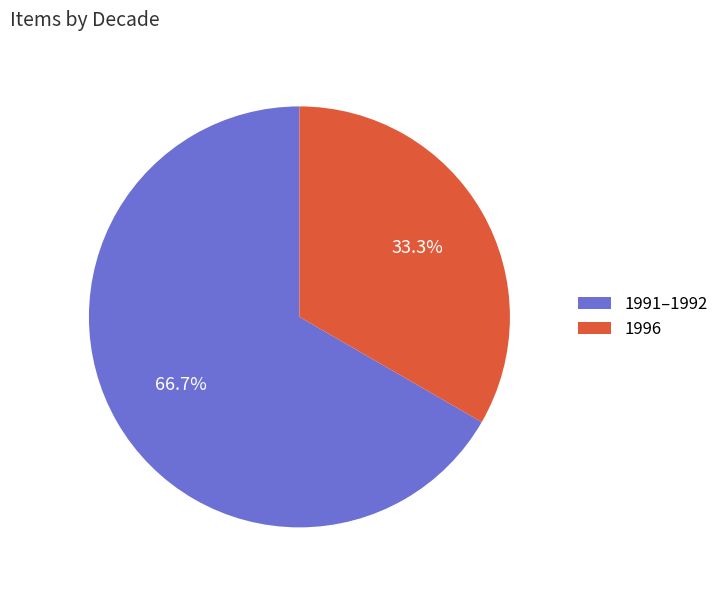

What is the total percentage of 1996 and 1991–1992?

100.0%